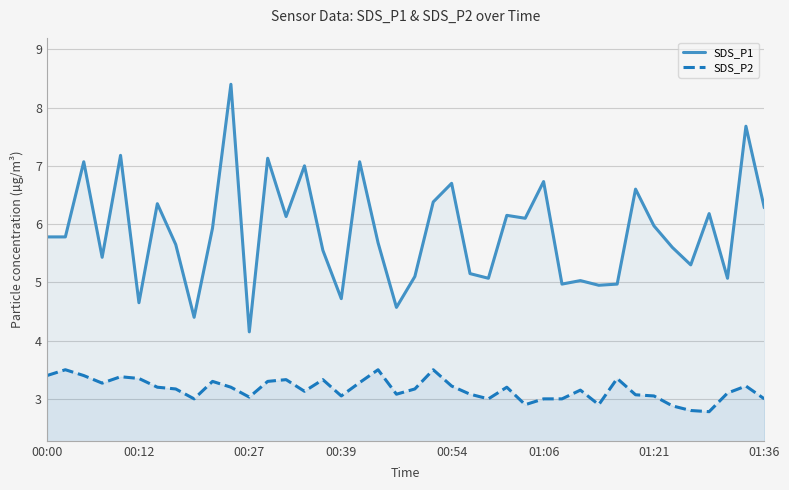

Is it true that SDS_P1 equals 5.7 at 18?

True